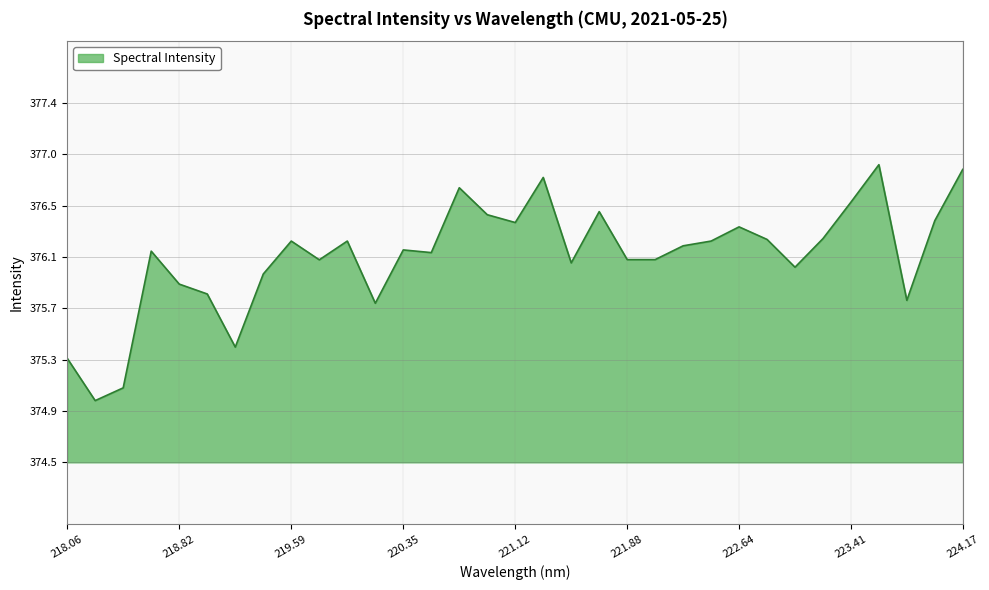

List the labels in order of value, smallest first.

218.2508, 218.442, 218.0596, 219.2067, 220.1623, 223.7895, 219.0156, 218.8244, 219.3979, 223.0264, 221.4993, 219.7801, 221.8812, 222.0721, 220.5444, 218.6332, 220.3533, 222.263, 219.589, 219.9712, 222.4538, 222.8355, 223.2172, 222.6447, 221.1174, 223.9802, 220.9264, 221.6902, 223.408, 220.7354, 221.3083, 224.1709, 223.5987